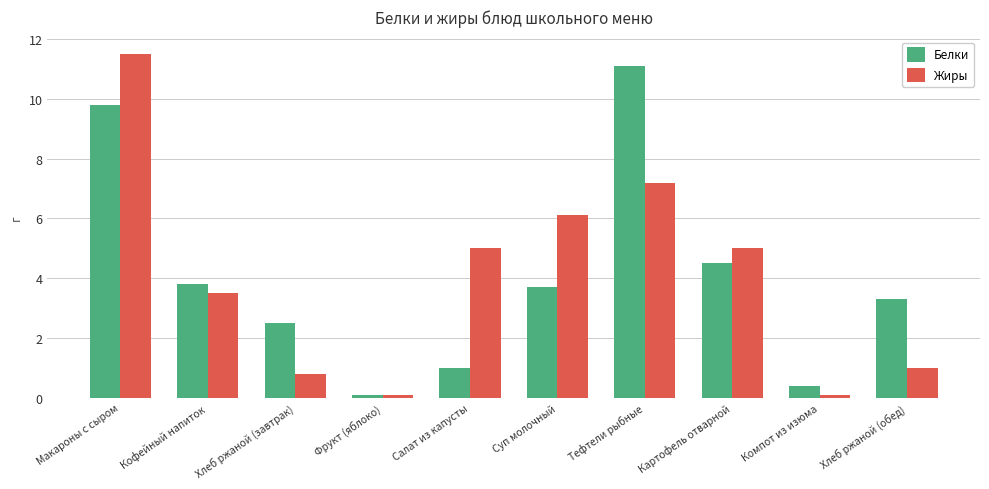

Read the Белки value at Салат из капусты.

1.0